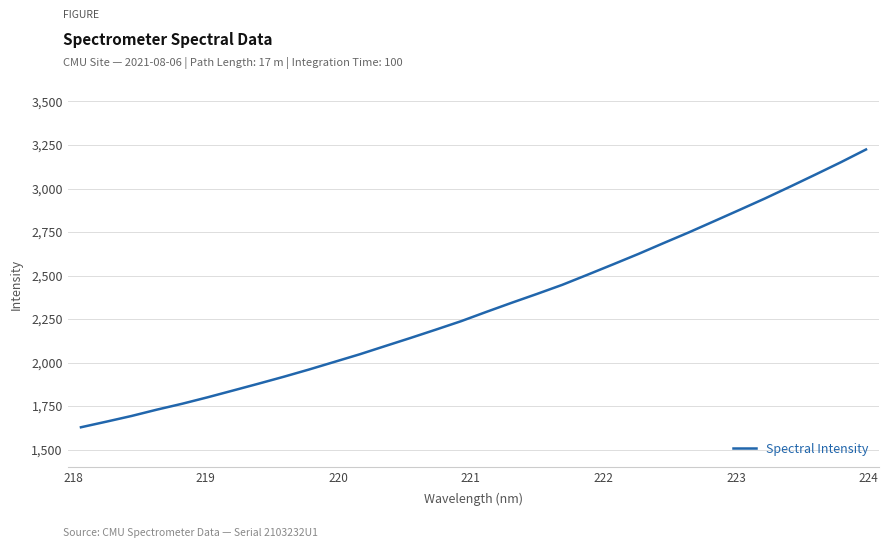

What is the greatest value displayed?

3224.3